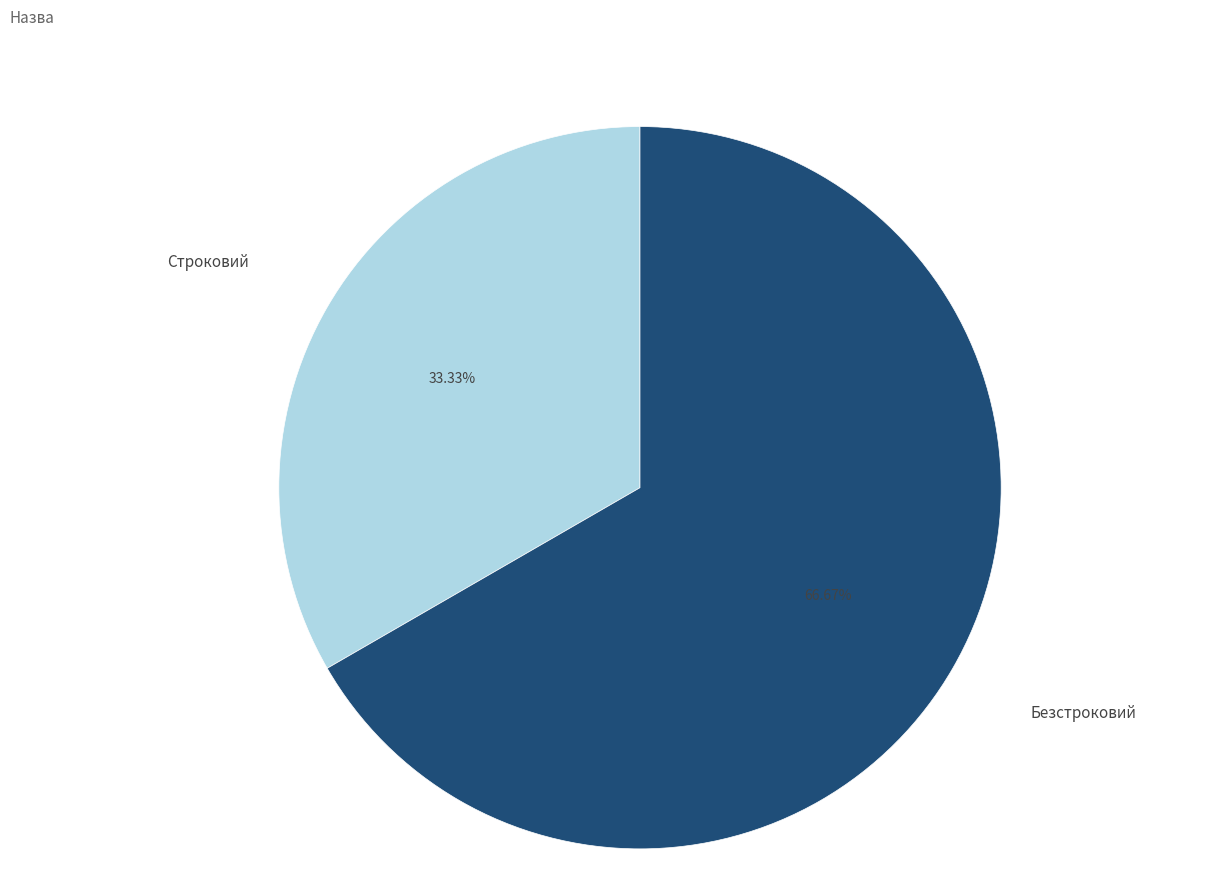

Count the number of slices in the pie.

2